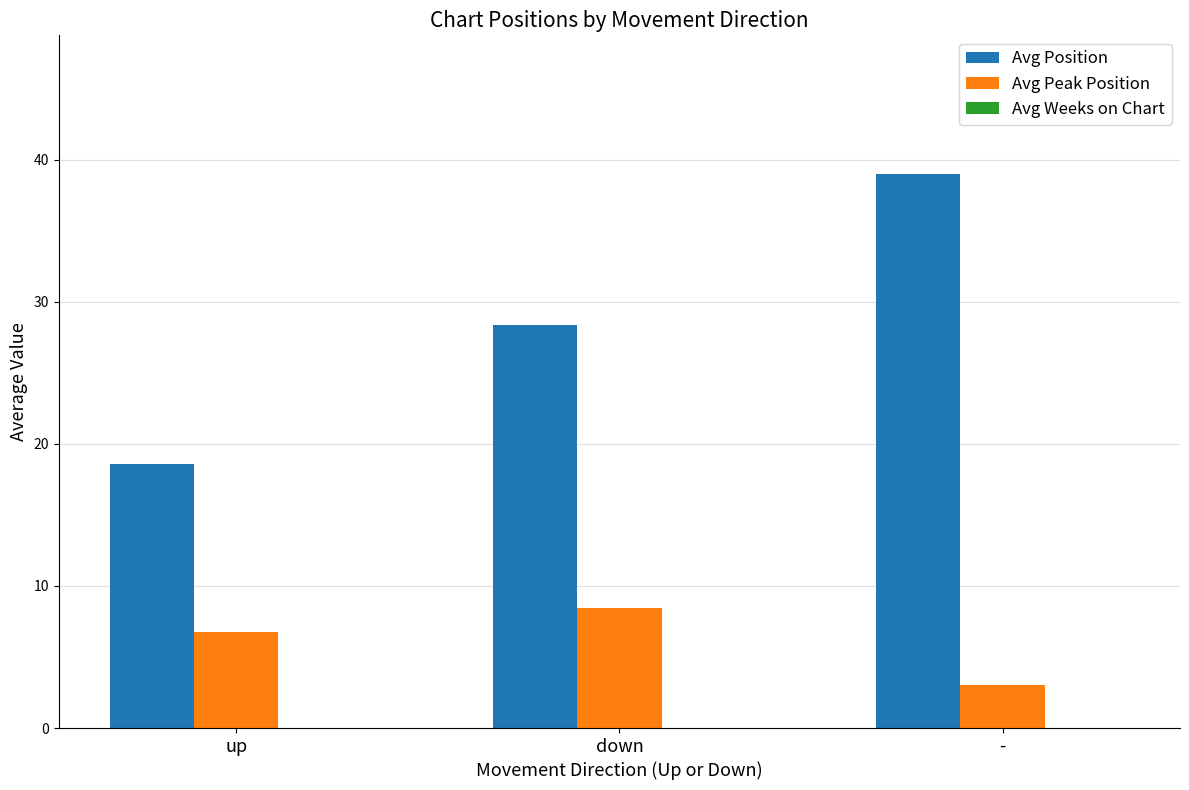

Is it true that Avg Peak Position equals 6.8 at up?

True